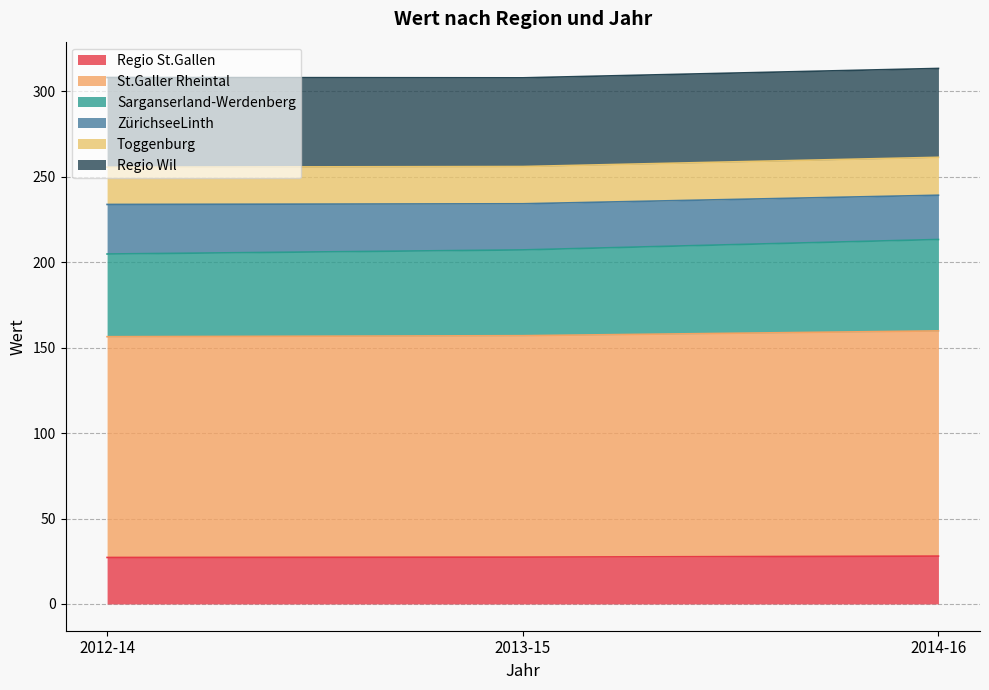

What is the label of the 3rd point from the right?

2012-14